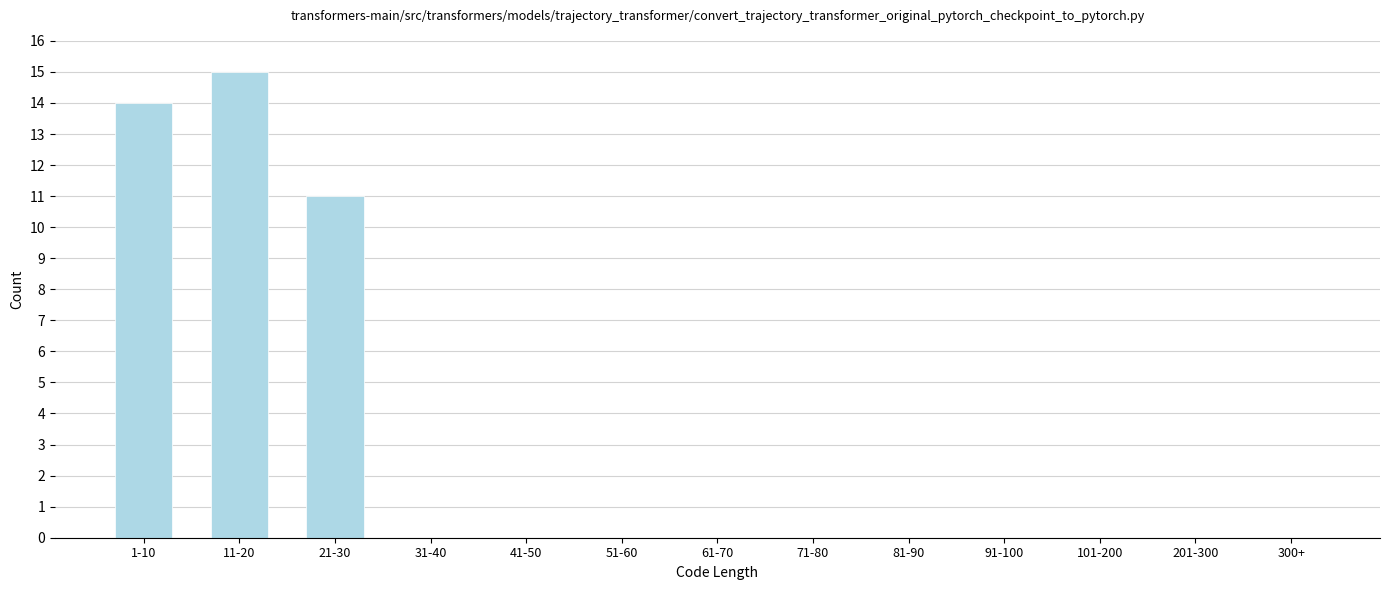

Reading right to left, what are all the values shown in this chart?

300+=0	201-300=0	101-200=0	91-100=0	81-90=0	71-80=0	61-70=0	51-60=0	41-50=0	31-40=0	21-30=11	11-20=15	1-10=14